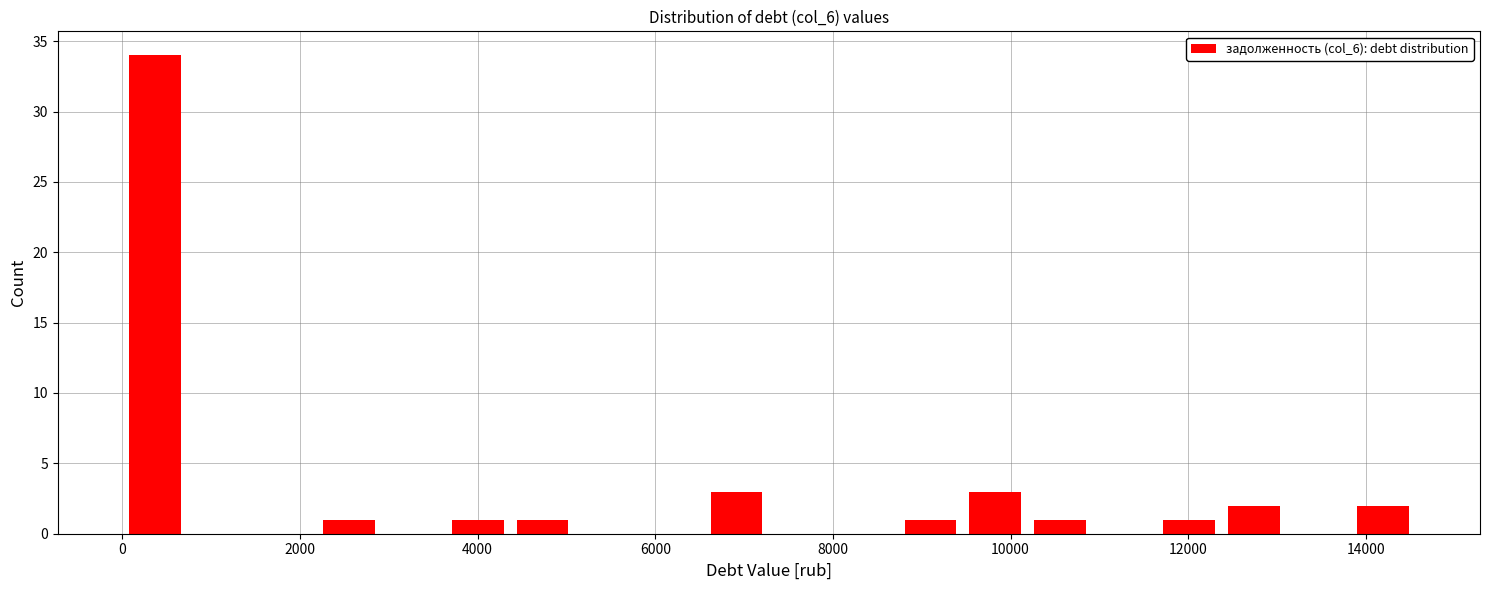

Around what value on the x-axis is the tallest bar? Give the approximate position of its centre, as read against the axis.

400